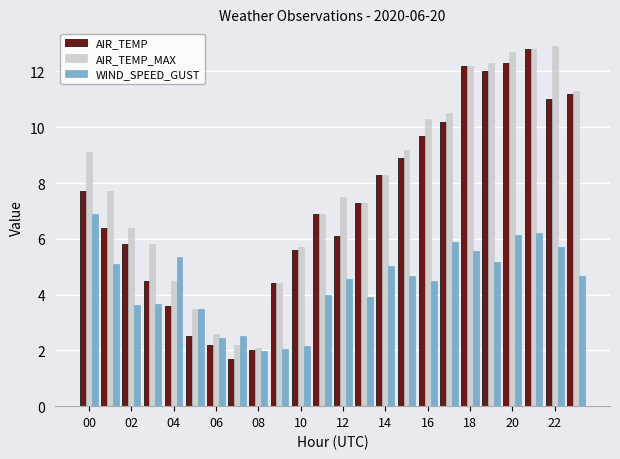

At how many categories does at least one series exceed 8?

11